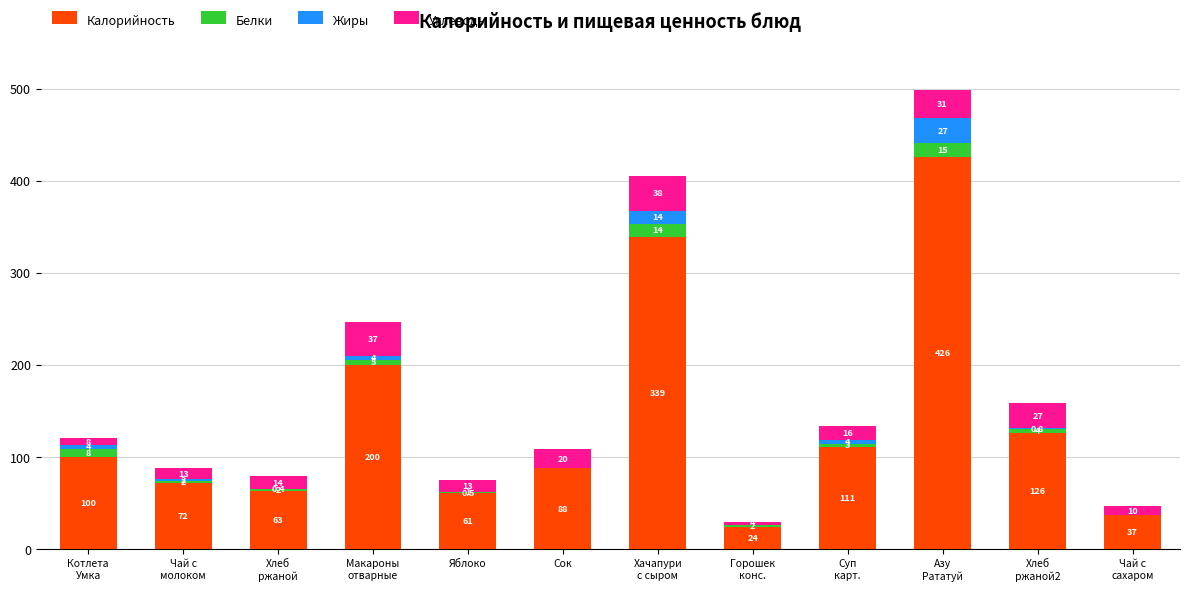

What is the maximum value for Калорийность?

425.6